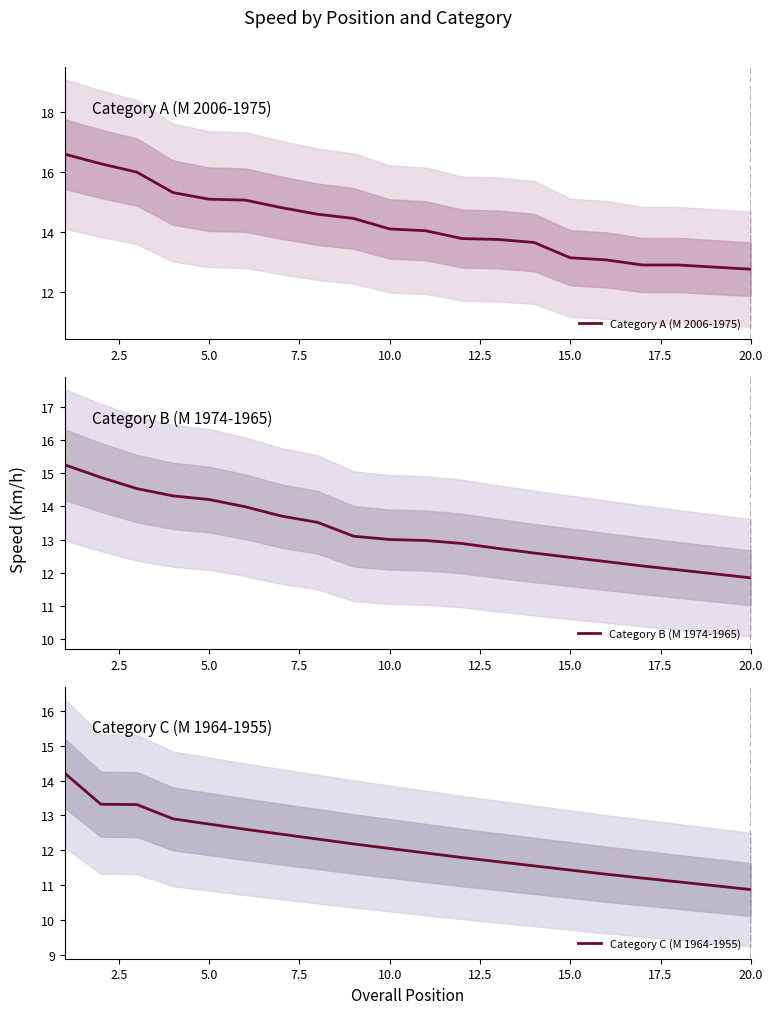

The value of Category B (M 1974-1965) at 20.0 is 17.5. True or false?

False